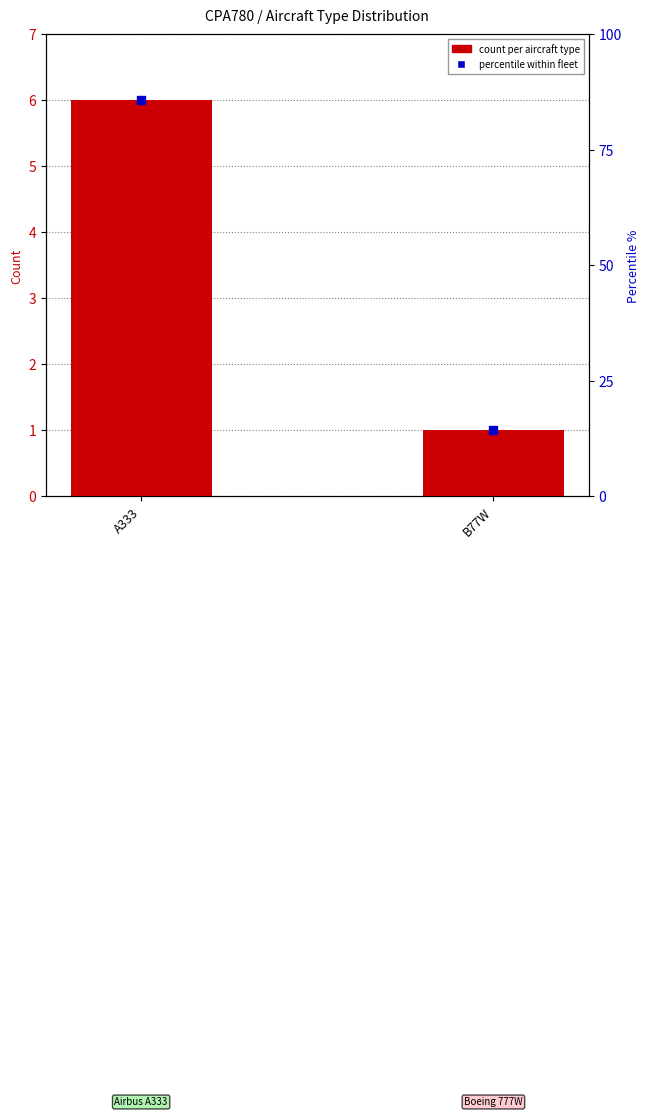

Is the value of count per aircraft type at B77W greater than the value of percentile within fleet at A333?

No